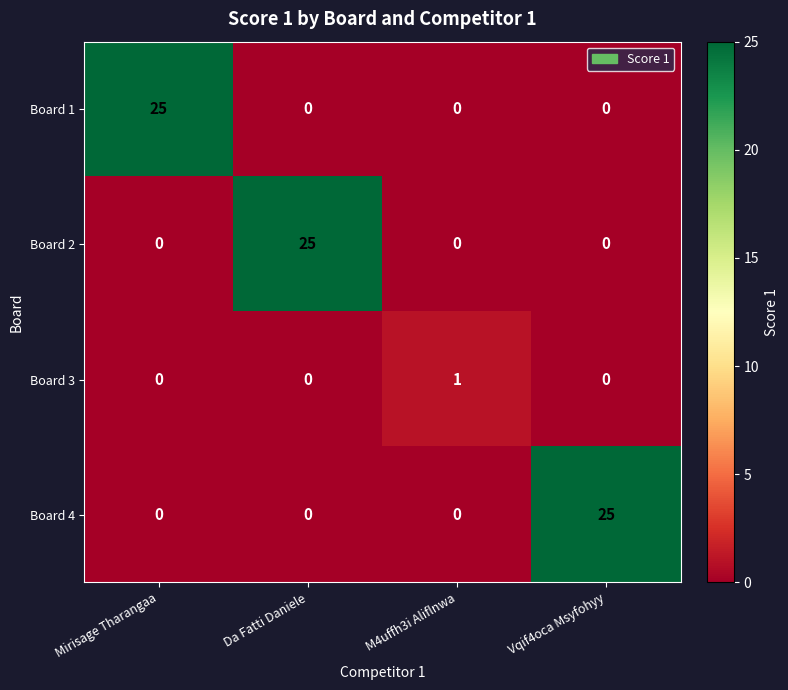

Reading right to left, what are all the values shown in this chart?

Board 1: Vqif4oca Msyfohyy=0	M4uffh3i Aliflnwa=0	Da Fatti Daniele=0	Mirisage Tharangaa=25
Board 2: Vqif4oca Msyfohyy=0	M4uffh3i Aliflnwa=0	Da Fatti Daniele=25	Mirisage Tharangaa=0
Board 3: Vqif4oca Msyfohyy=0	M4uffh3i Aliflnwa=1	Da Fatti Daniele=0	Mirisage Tharangaa=0
Board 4: Vqif4oca Msyfohyy=25	M4uffh3i Aliflnwa=0	Da Fatti Daniele=0	Mirisage Tharangaa=0